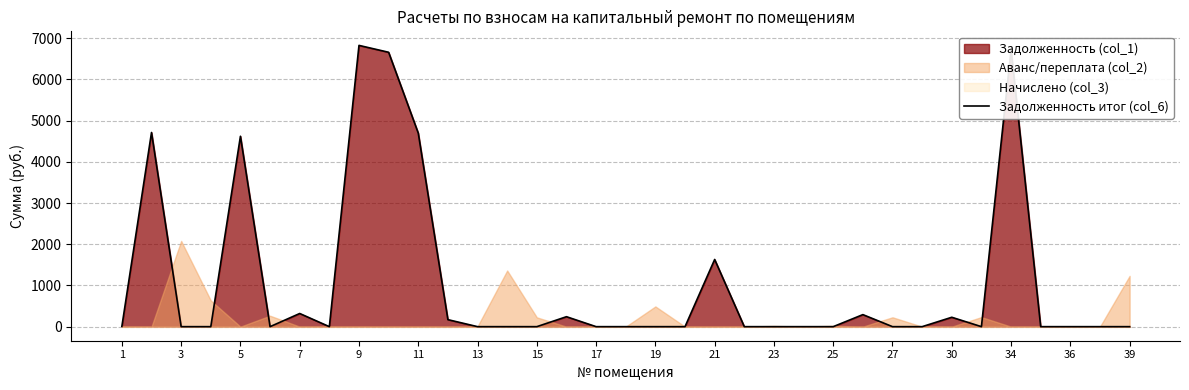

Reading right to left, what are all the values shown in this chart?

0.0	0.0	0.0	0.0	6716.3	0.0	227.8	0.0	0.0	292.1	0.0	0.0	0.0	0.0	1630.8	0.0	0.0	0.0	0.0	241.6	0.0	0.0	0.0	170.1	4696.8	6658.8	6825.9	0.0	319.6	0.0	4620.9	0.0	0.0	4712.4	6.4